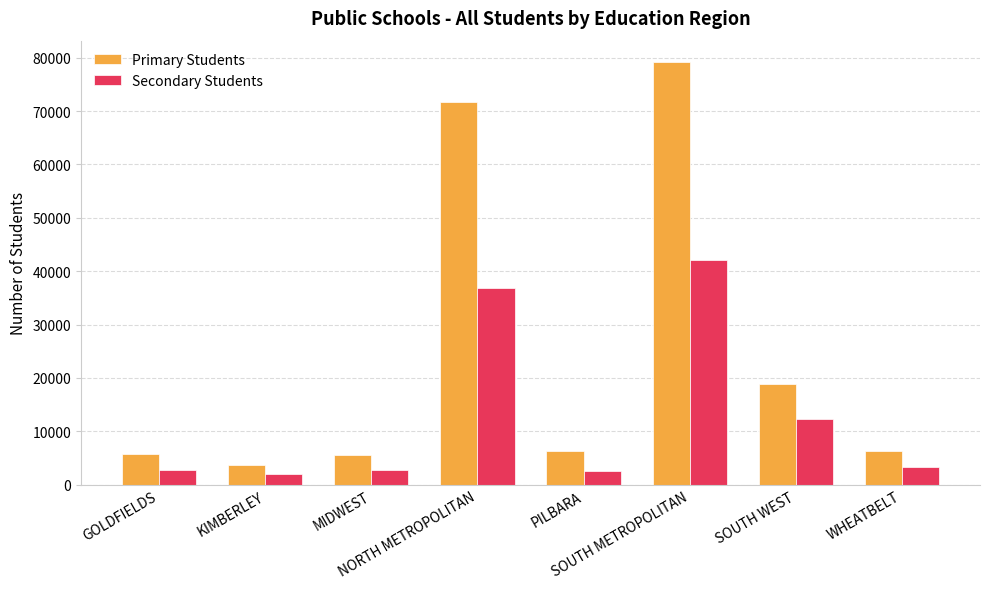

What is the difference between the Secondary Students values at KIMBERLEY and SOUTH METROPOLITAN?

40068